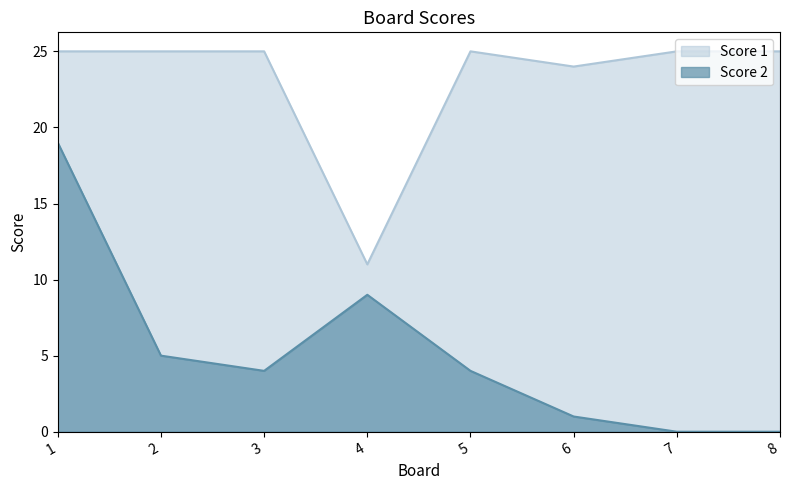

How many interior local peaks does the Score 2 series have?

1